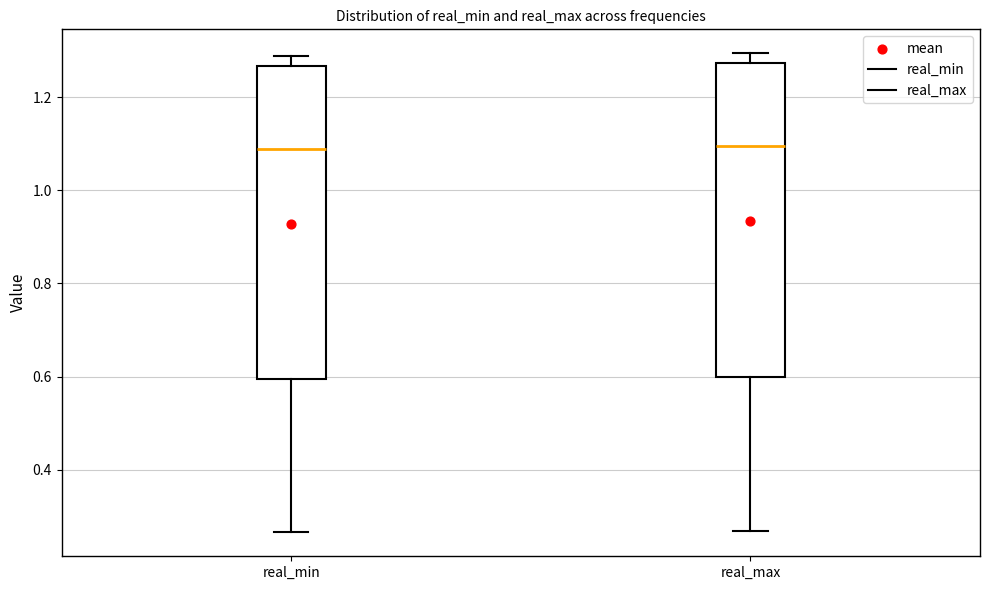

Reading left to right, read every box against the y-axis: the position of its median line, the range the box covers, and the ends of its whiskers. The values are not printed on the chart, so give them approximately, as read against the axis.

real_min: median 1.08, box 0.60 to 1.26, whiskers 0.26 to 1.28
real_max: median 1.10, box 0.60 to 1.28, whiskers 0.26 to 1.30